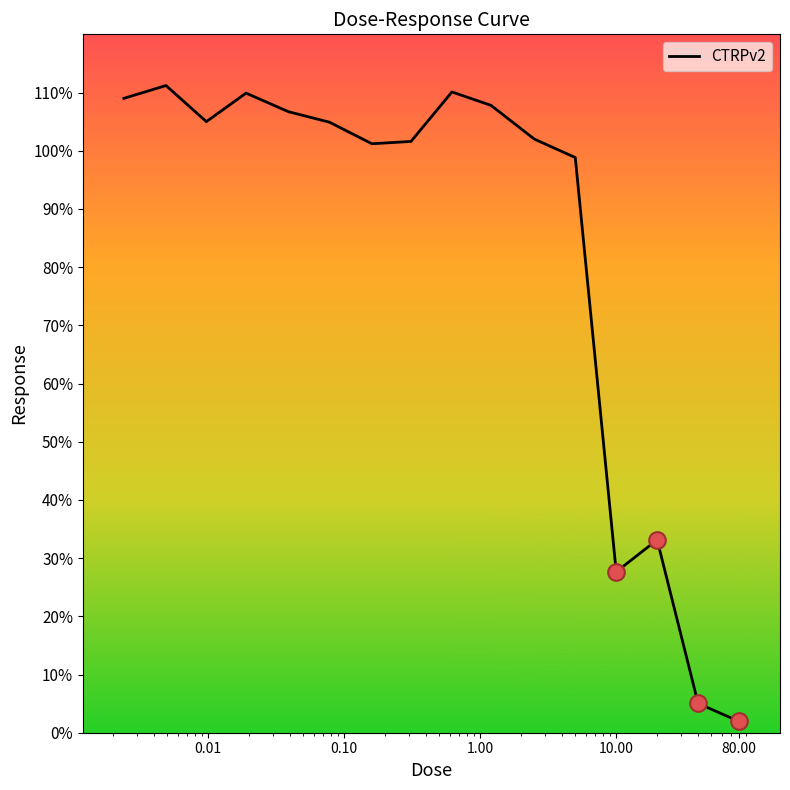

What is the difference between the maximum and minimum values?

109.3